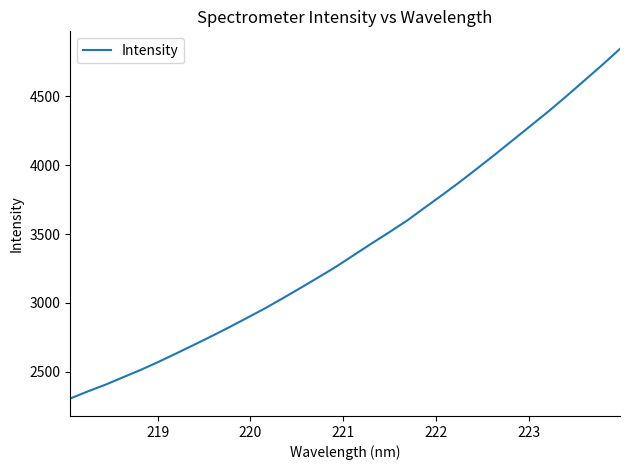

What is the greatest value displayed?

4843.7